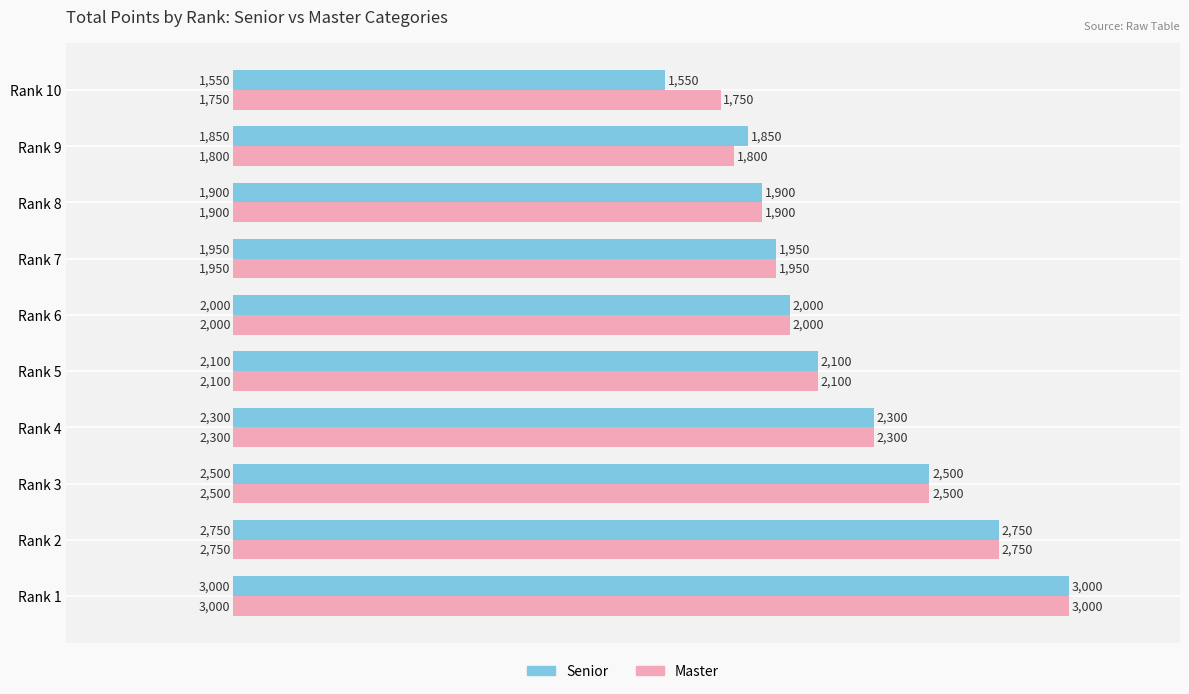

At which label does Senior reach its minimum?

Rank 10